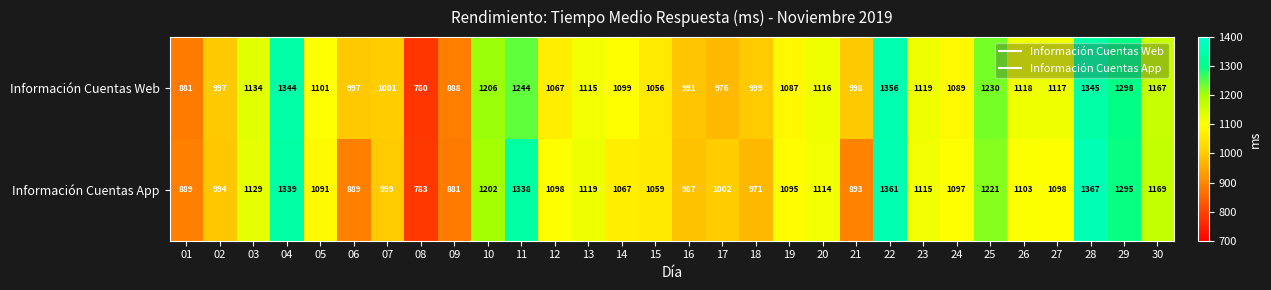

At 22, list the series in order from largest to smallest.

Información Cuentas App, Información Cuentas Web